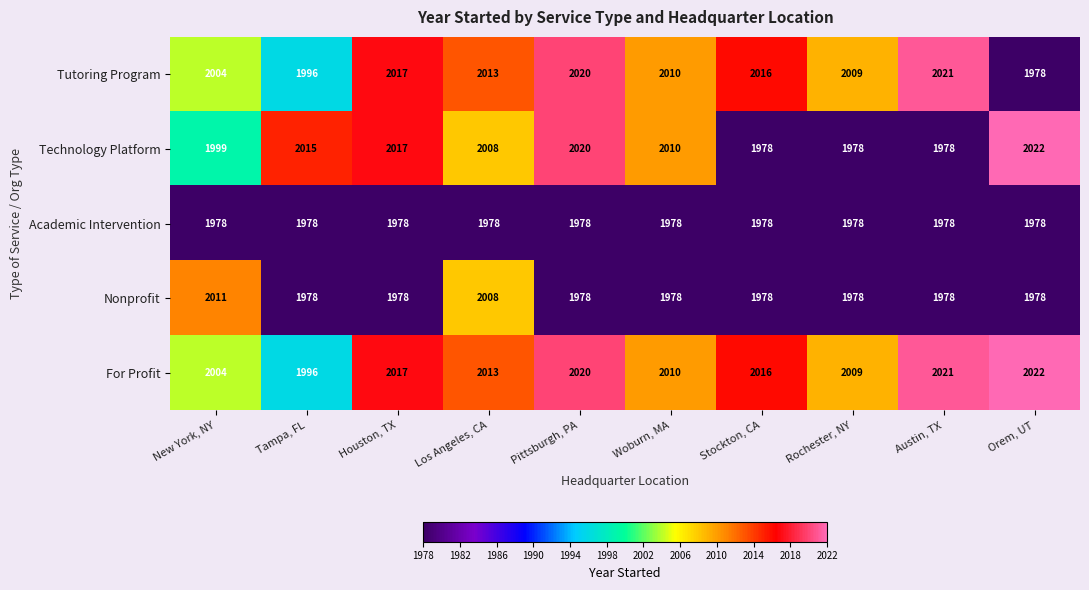

What is the difference between the maximum and second lowest values in the For Profit series?

18